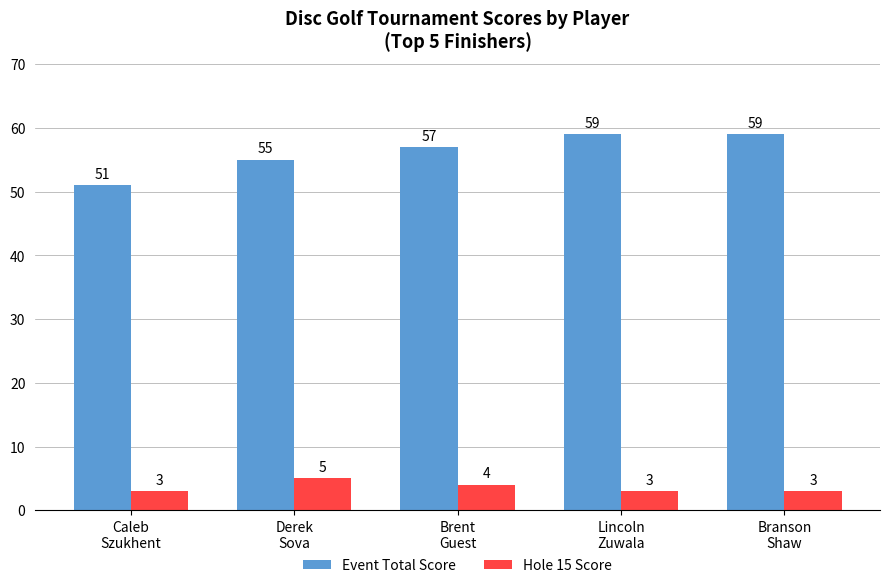

How many series are shown in this chart?

2